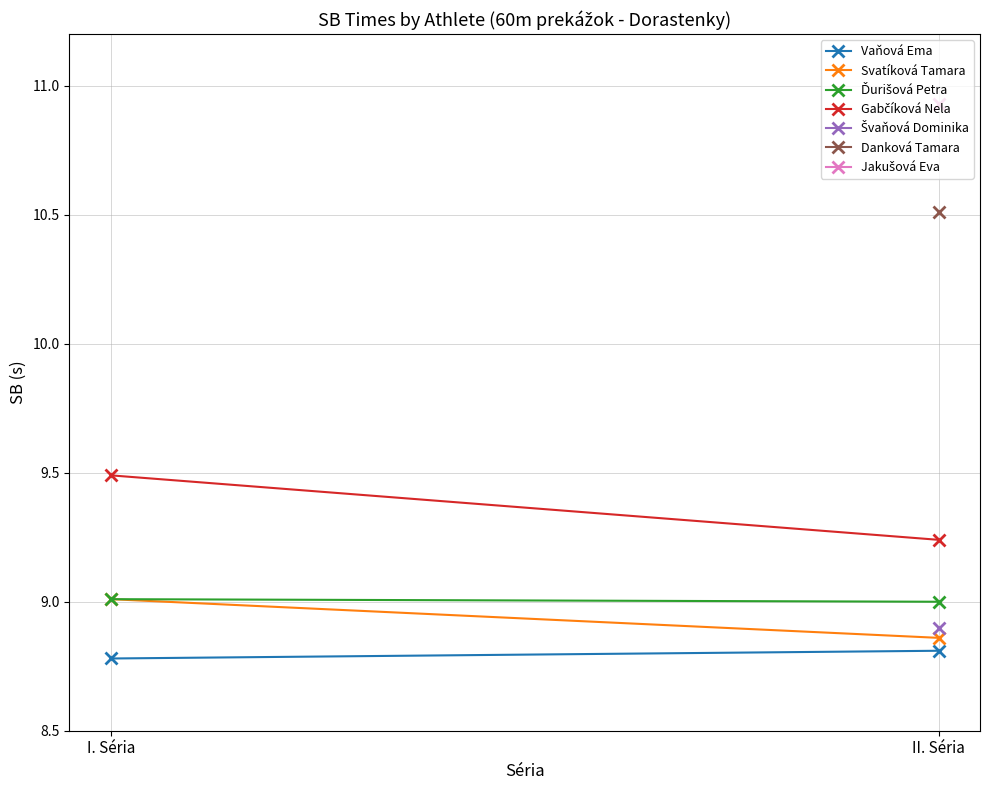

Which series has the widest spread of values?

Gabčíková Nela